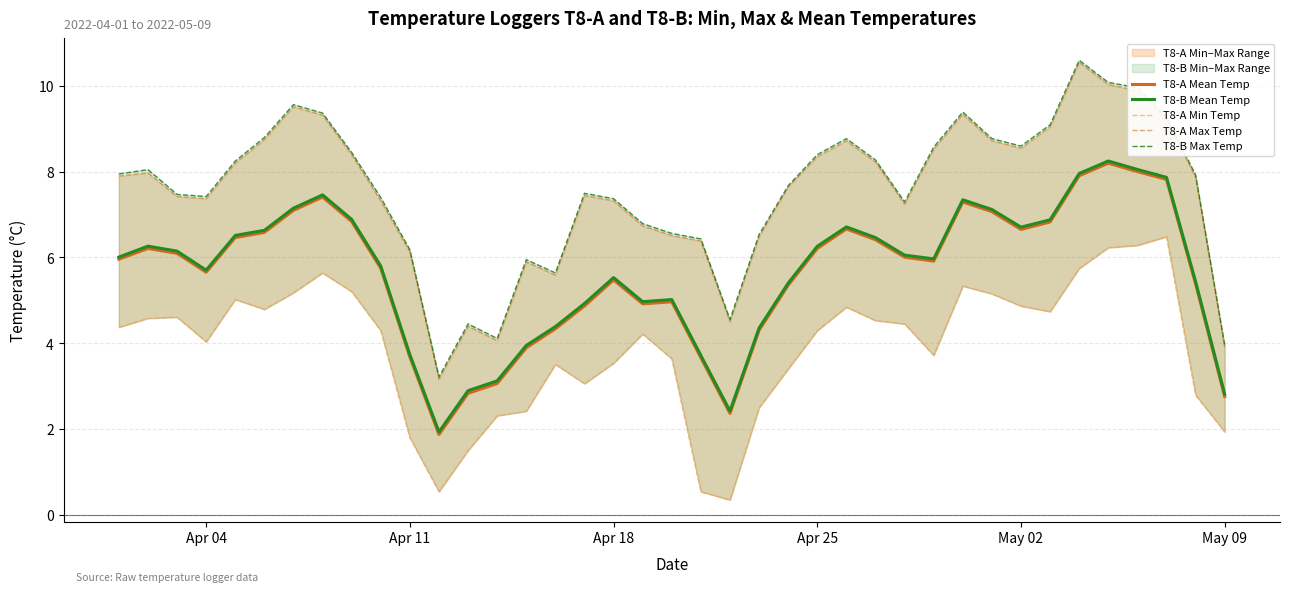

What is the highest value of the T8-A Mean Temp series?

8.2